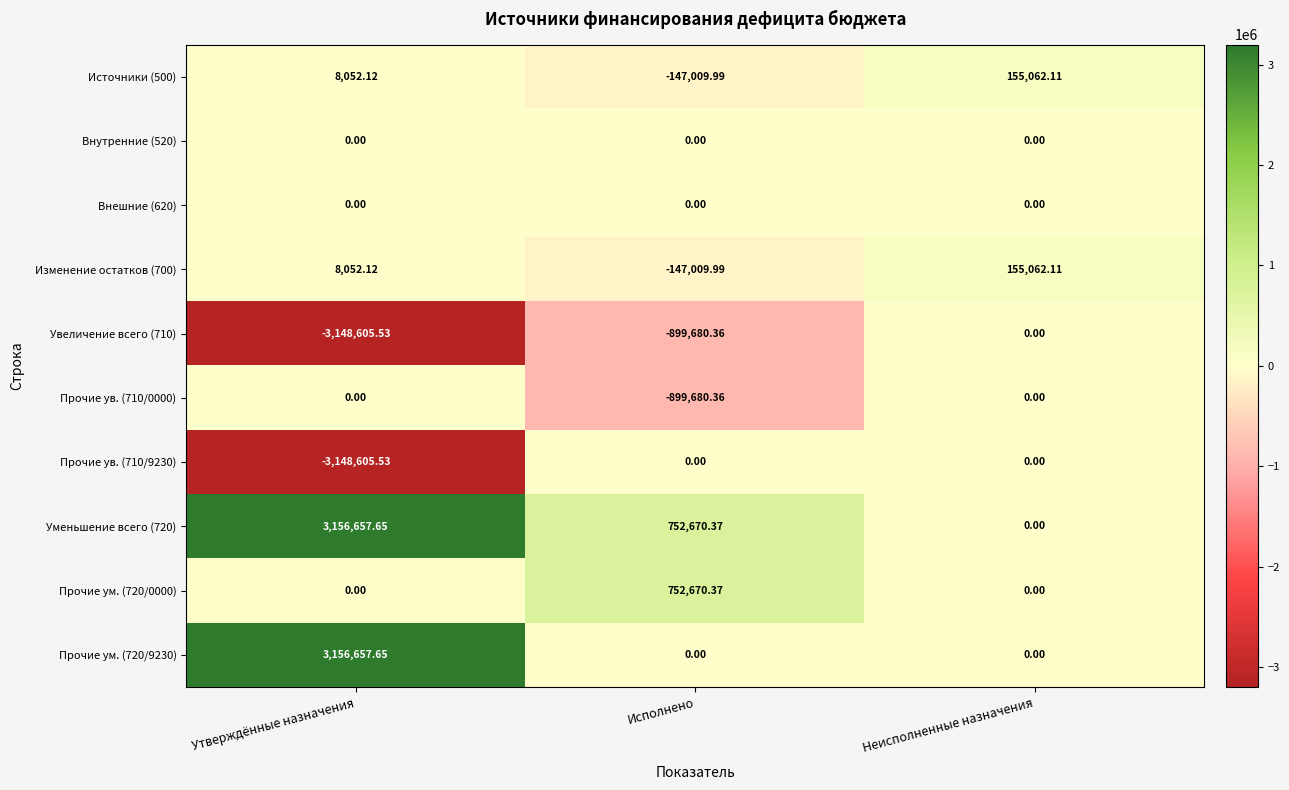

What is the smallest value displayed?

-3148605.5